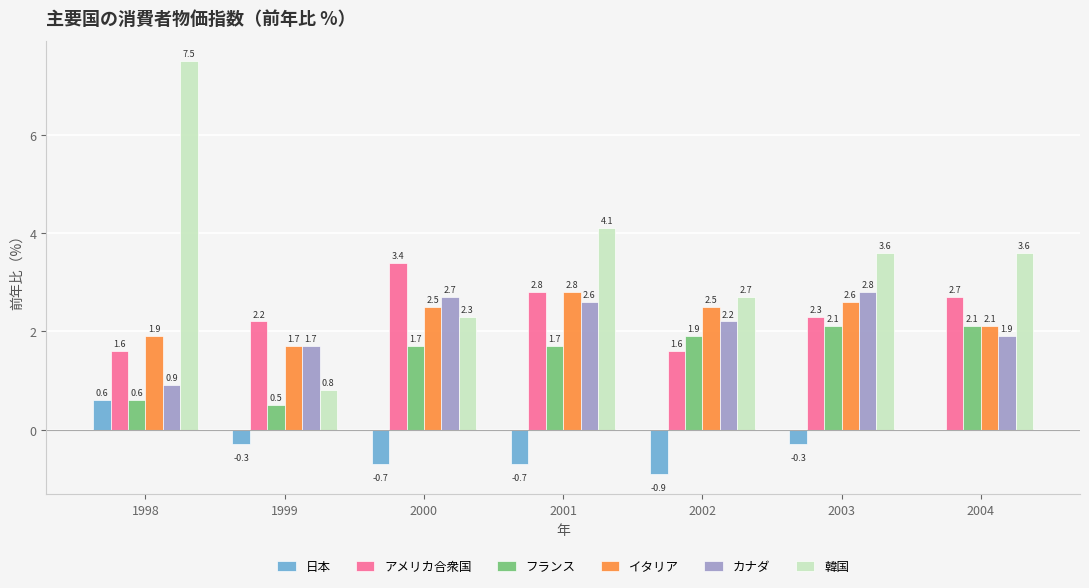

What is the sum of the 韓国 values at 2001 and 1998?

11.6